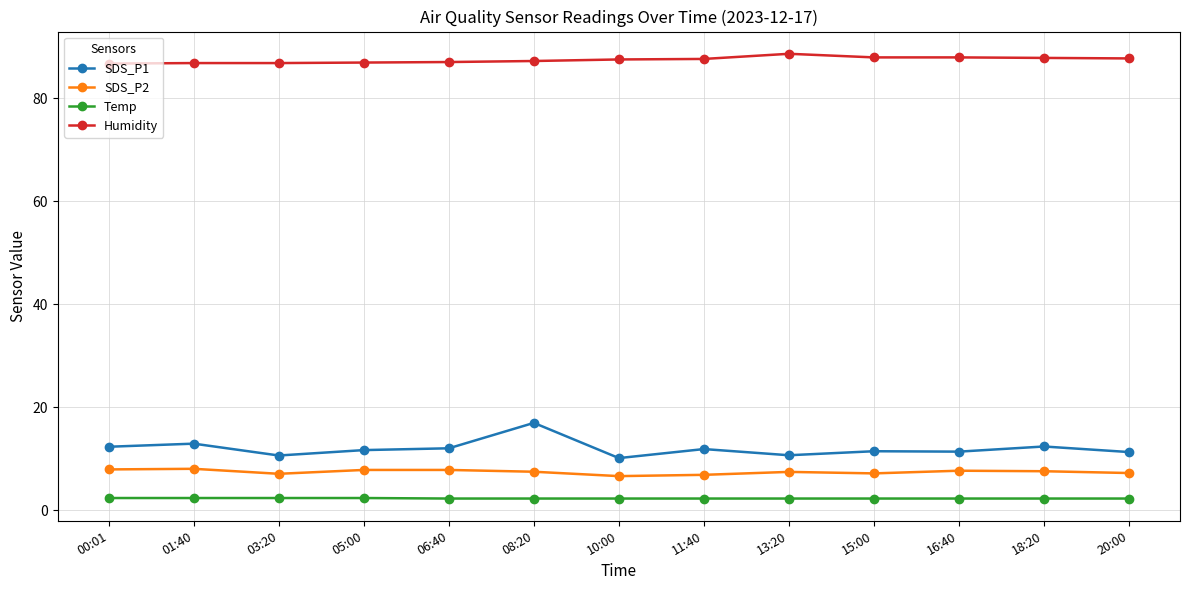

What is the difference between the maximum and minimum values in the SDS_P2 series?

1.4